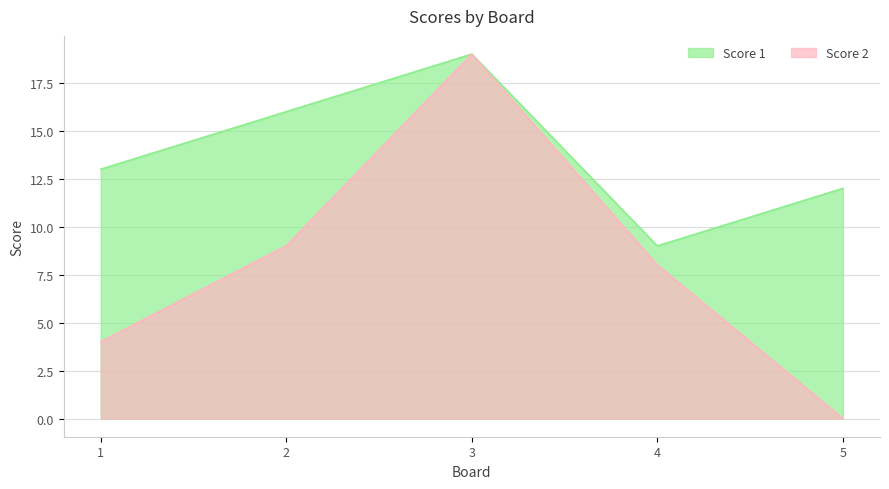

What is the difference between the maximum and minimum values?

19